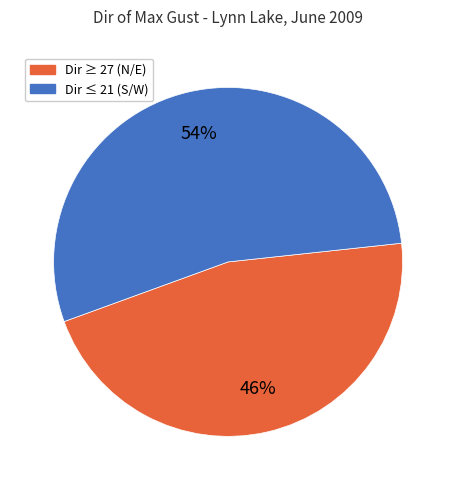

How many segments does this pie chart have?

2